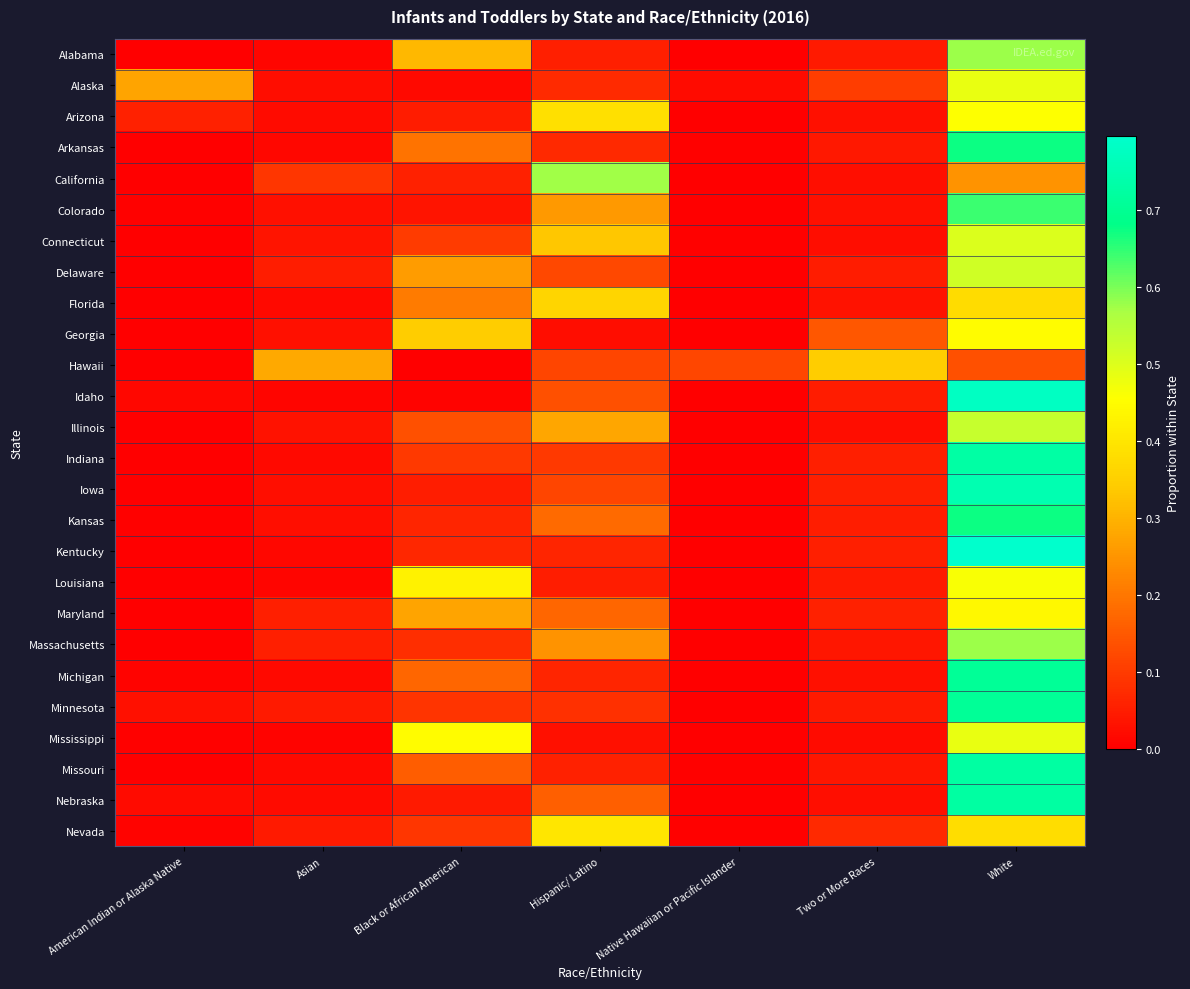

What is the greatest value displayed?

0.8